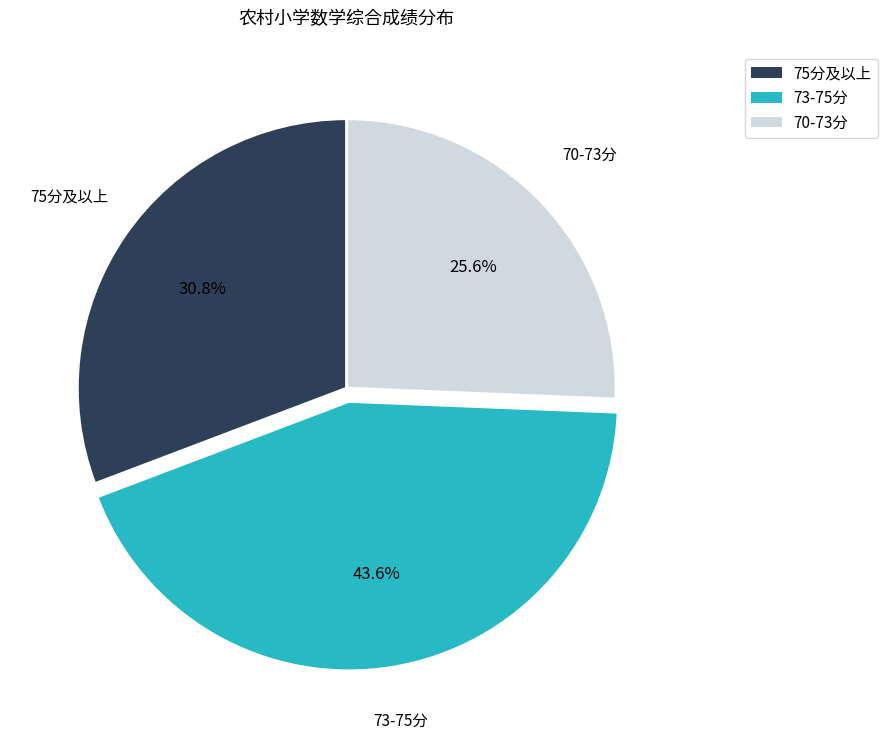

Is there any slice that represents more than half of the pie?

No